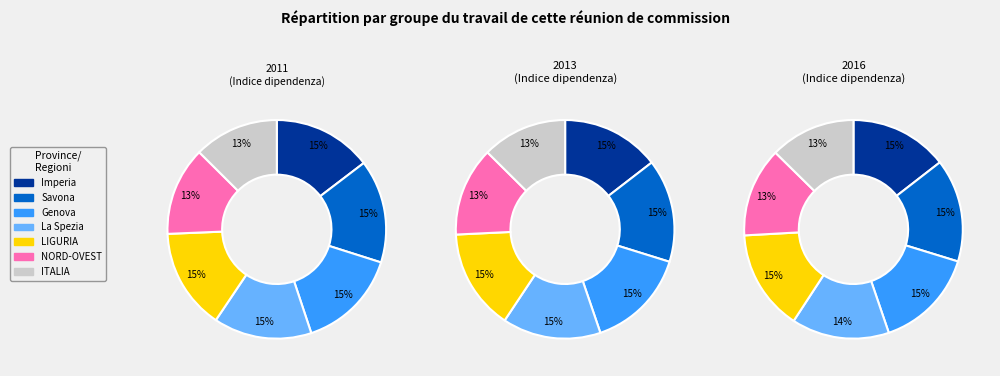

Which category has the biggest portion of the pie?

Savona